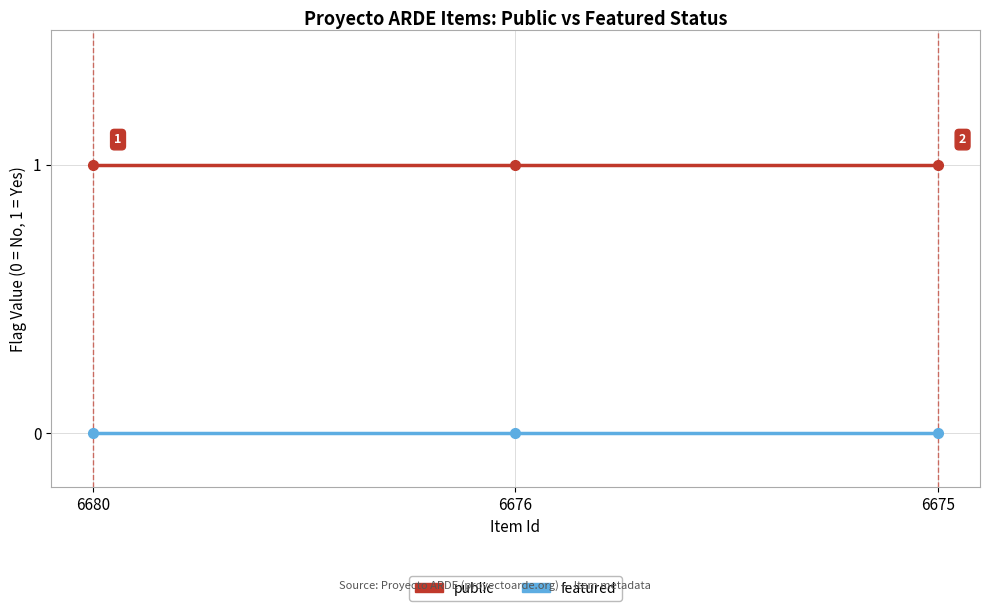

Is the value of featured at 6676 greater than the value of public at 6675?

No